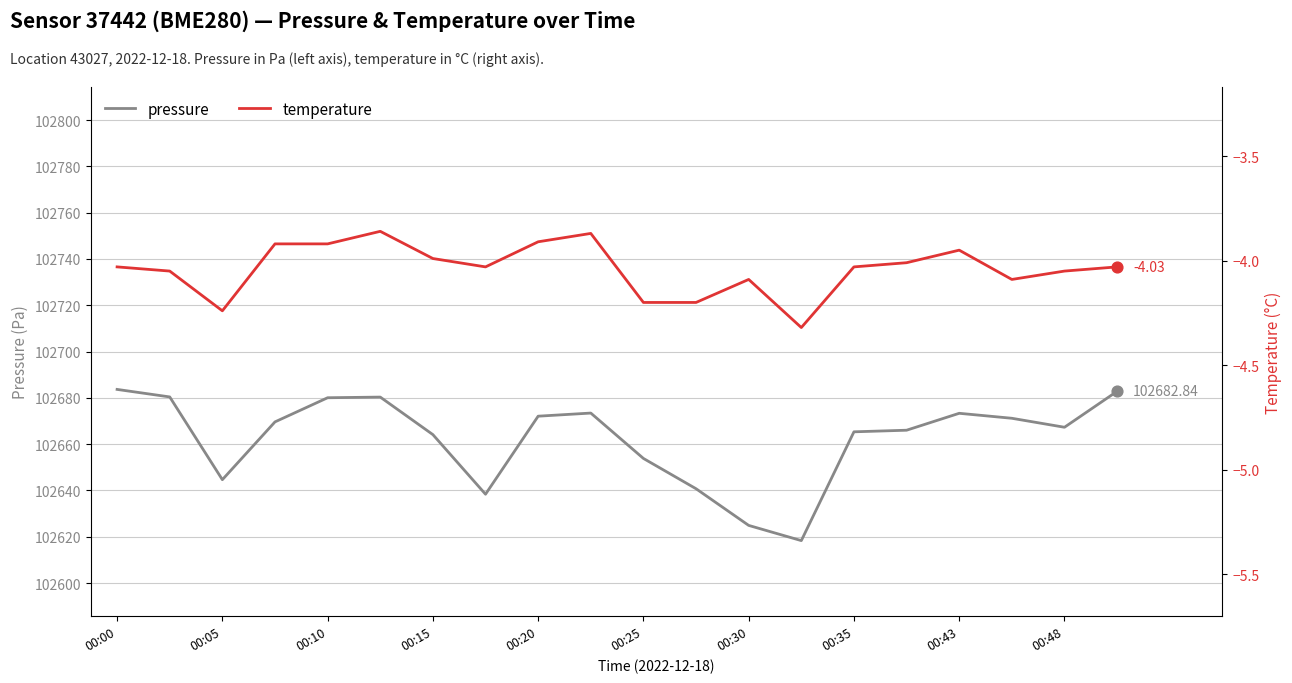

At which category is the sum across all series the highest?

00:00